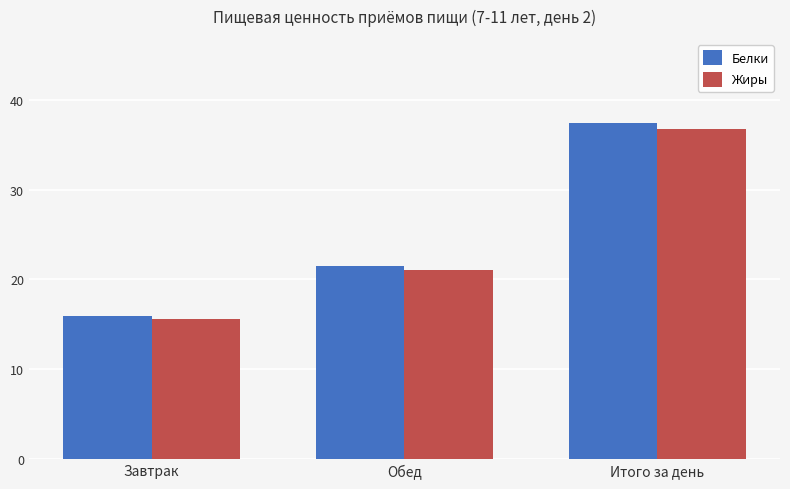

What position from the left is Обед?

2